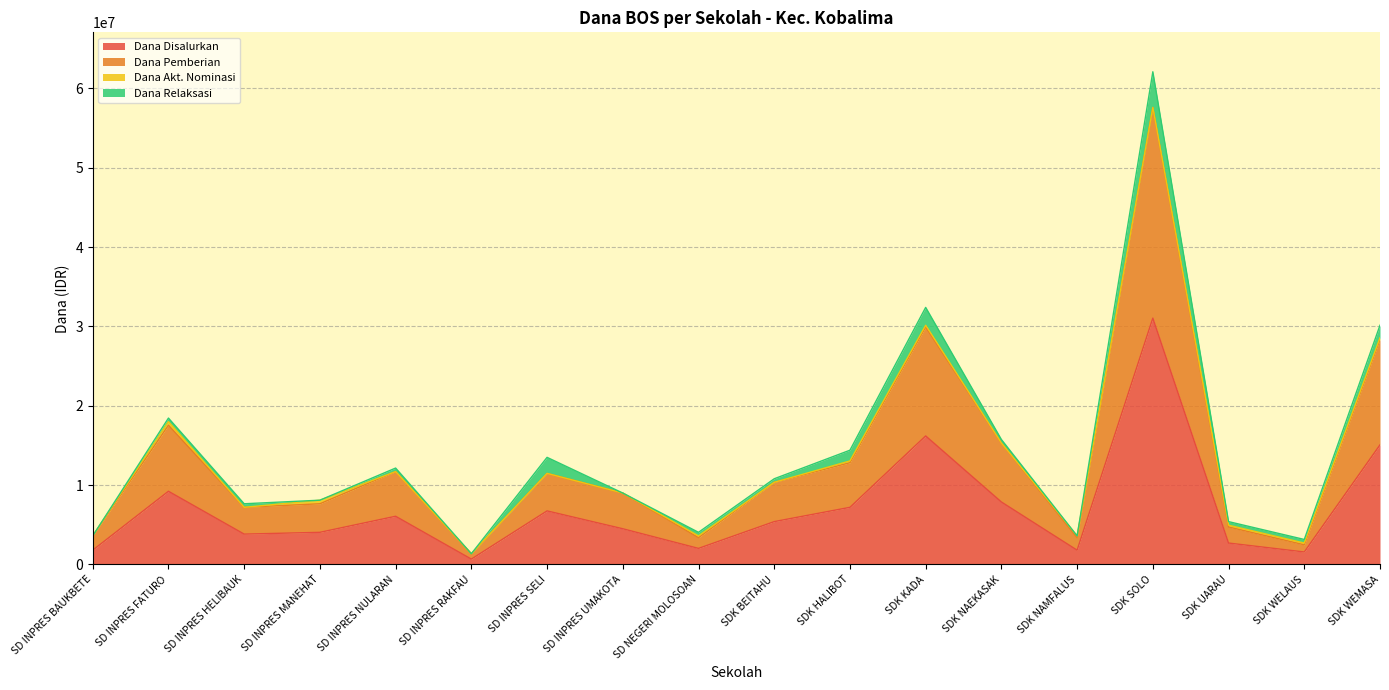

At which category is the sum across all series the highest?

SDK SOLO